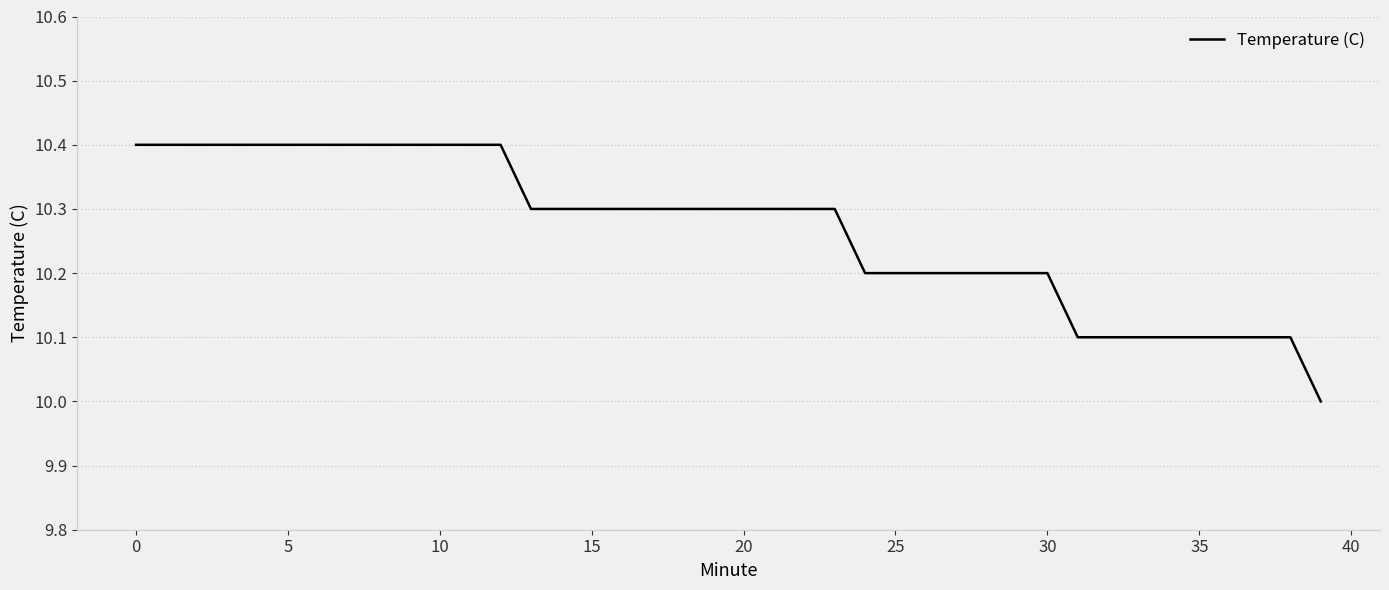

What is the maximum value shown in the chart?

10.4